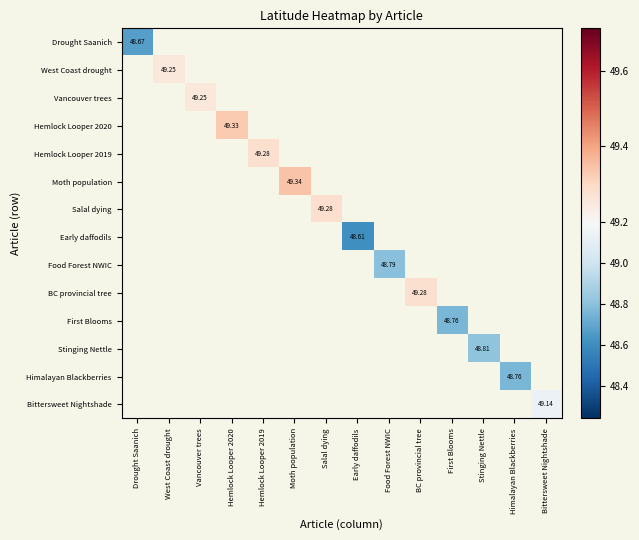

Which series has the widest spread of values?

Drought Saanich